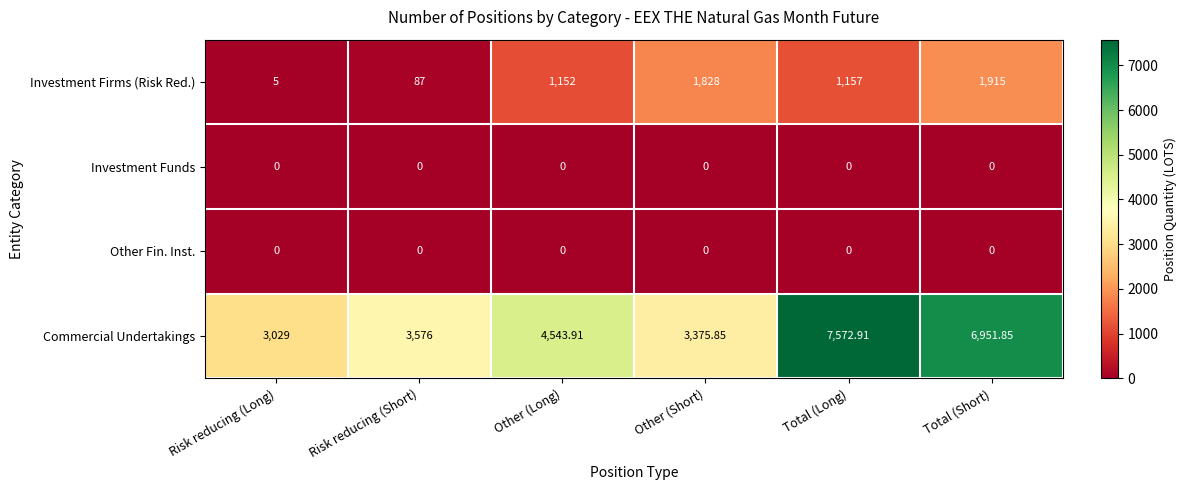

Rank the categories by Commercial Undertakings value from highest to lowest.

Total (Long), Total (Short), Other (Long), Risk reducing (Short), Other (Short), Risk reducing (Long)